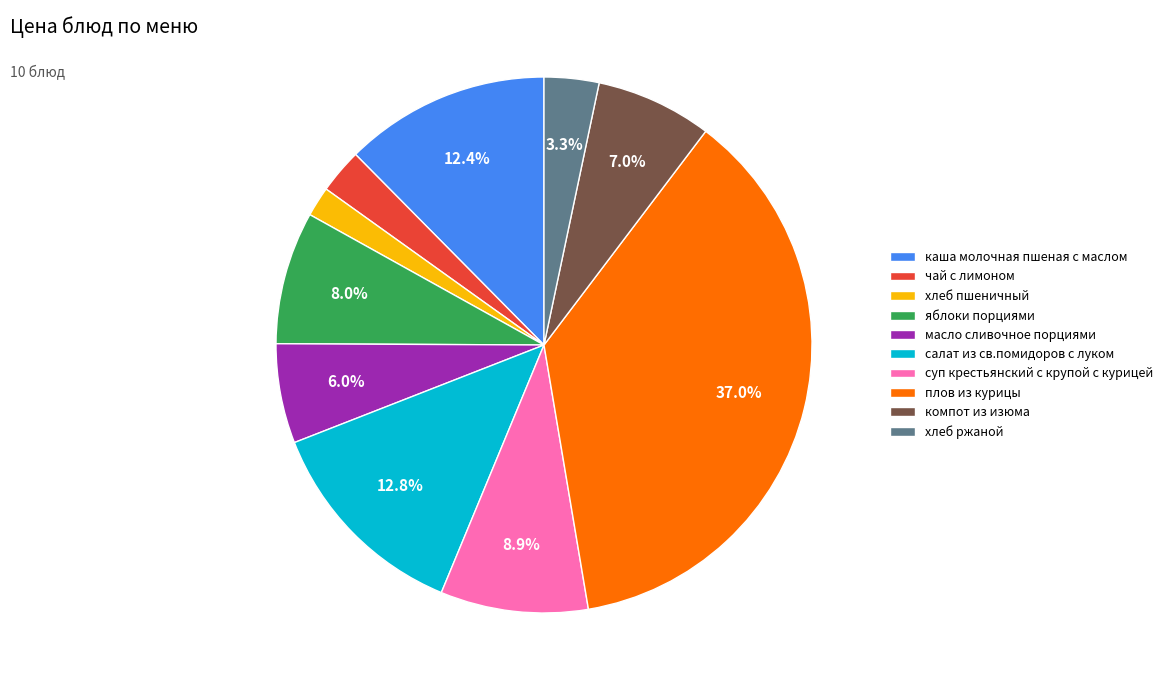

Count the number of slices in the pie.

10